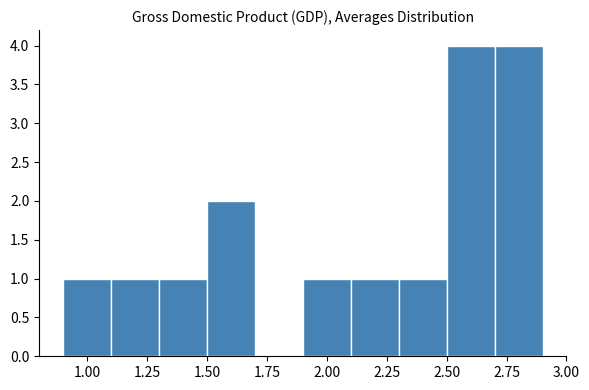

Reading left to right, list every bar in this chart as the range it spans on the x-axis followed by its height. The values are not printed on the chart, so give them approximately, as read against the axis.

0.9 to 1.1: 1
1.1 to 1.3: 1
1.3 to 1.5: 1
1.5 to 1.7: 2
1.7 to 1.9: 0
1.9 to 2.1: 1
2.1 to 2.3: 1
2.3 to 2.5: 1
2.5 to 2.7: 4
2.7 to 2.9: 4